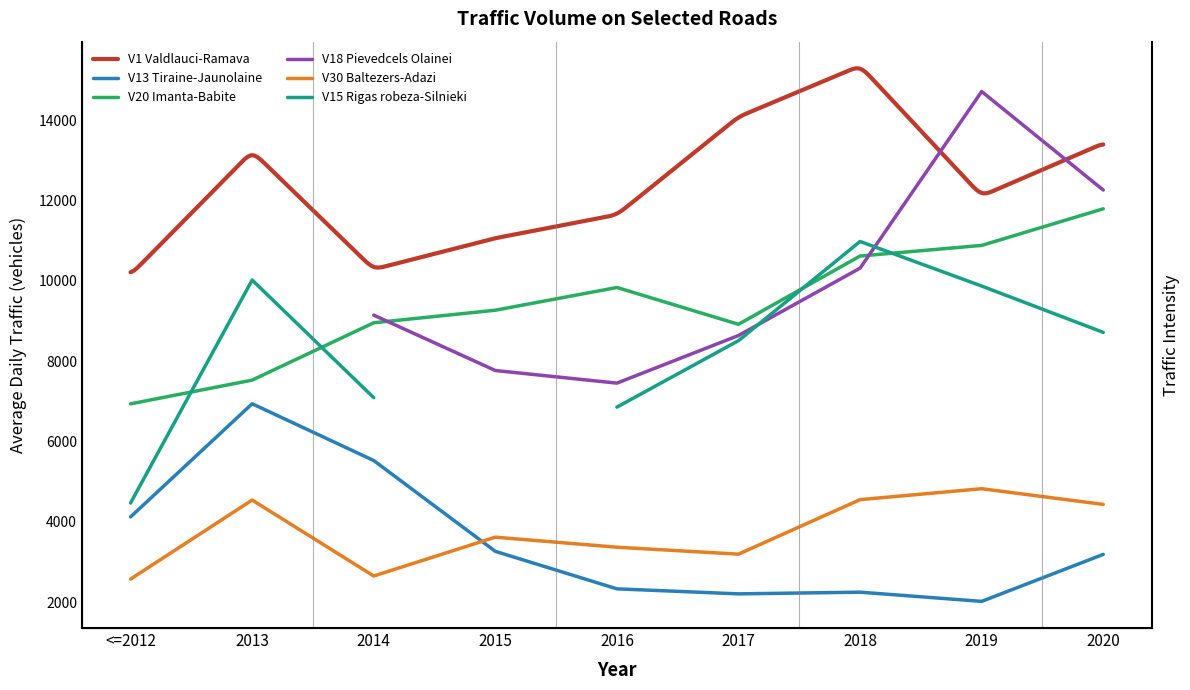

How many interior local peaks does the V30 Baltezers-Adazi series have?

3